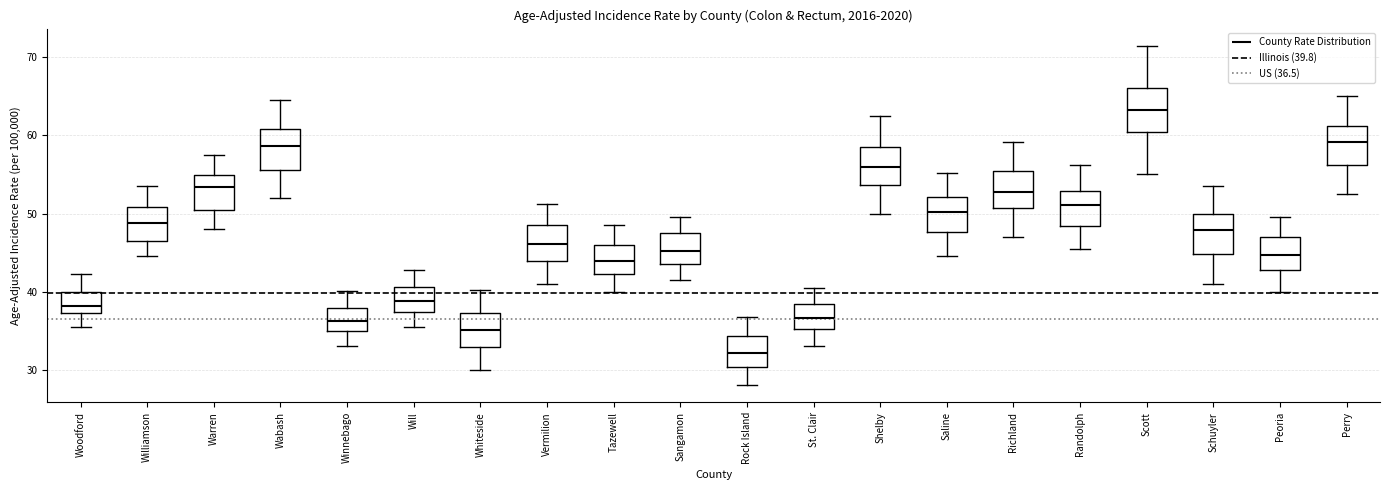

Reading left to right, read every box against the y-axis: the position of its median line, the range the box covers, and the ends of its whiskers. The values are not printed on the chart, so give them approximately, as read against the axis.

Woodford: median 38, box 37 to 40, whiskers 36 to 42
Williamson: median 49, box 46 to 51, whiskers 45 to 54
Warren: median 53, box 50 to 55, whiskers 48 to 58
Wabash: median 59, box 56 to 61, whiskers 52 to 65
Winnebago: median 36, box 35 to 38, whiskers 33 to 40
Will: median 39, box 37 to 41, whiskers 36 to 43
Whiteside: median 35, box 33 to 37, whiskers 30 to 40
Vermilion: median 46, box 44 to 49, whiskers 41 to 51
Tazewell: median 44, box 42 to 46, whiskers 40 to 49
Sangamon: median 45, box 44 to 48, whiskers 42 to 50
Rock Island: median 32, box 30 to 34, whiskers 28 to 37
St. Clair: median 37, box 35 to 38, whiskers 33 to 41
Shelby: median 56, box 54 to 58, whiskers 50 to 63
Saline: median 50, box 48 to 52, whiskers 45 to 55
Richland: median 53, box 51 to 56, whiskers 47 to 59
Randolph: median 51, box 48 to 53, whiskers 46 to 56
Scott: median 63, box 60 to 66, whiskers 55 to 72
Schuyler: median 48, box 45 to 50, whiskers 41 to 54
Peoria: median 45, box 43 to 47, whiskers 40 to 50
Perry: median 59, box 56 to 61, whiskers 53 to 65